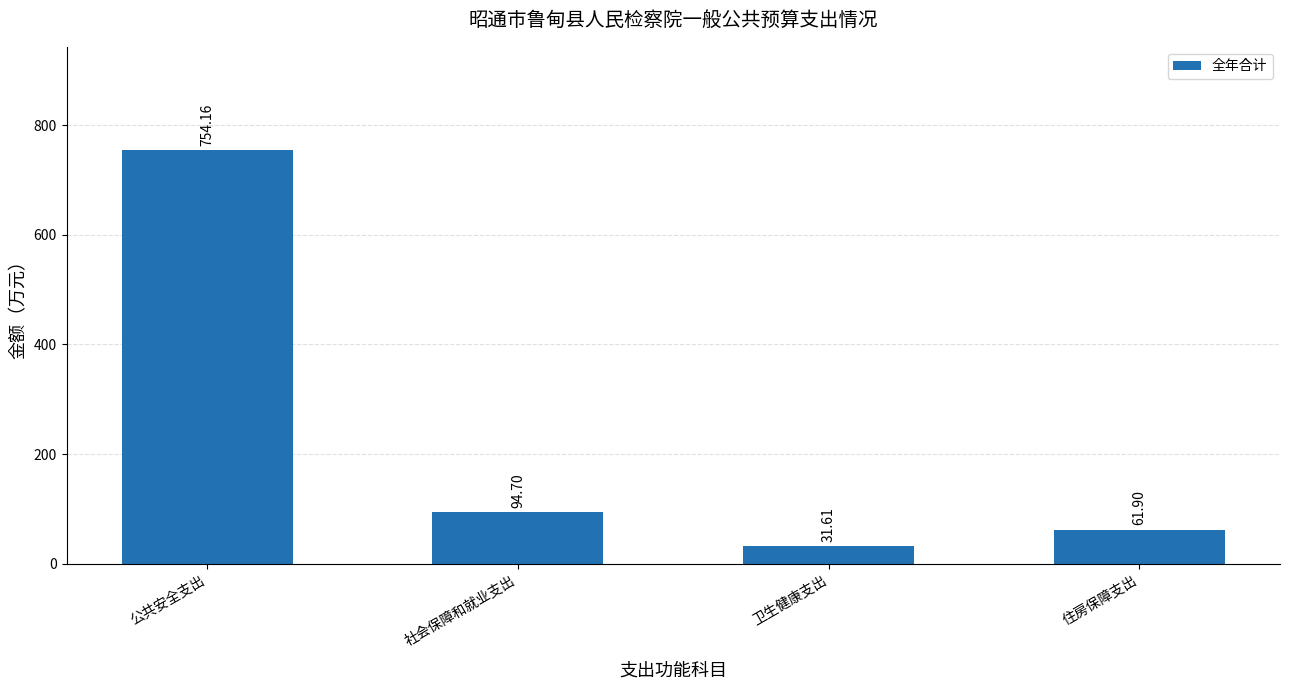

Count the number of categories in the chart.

4